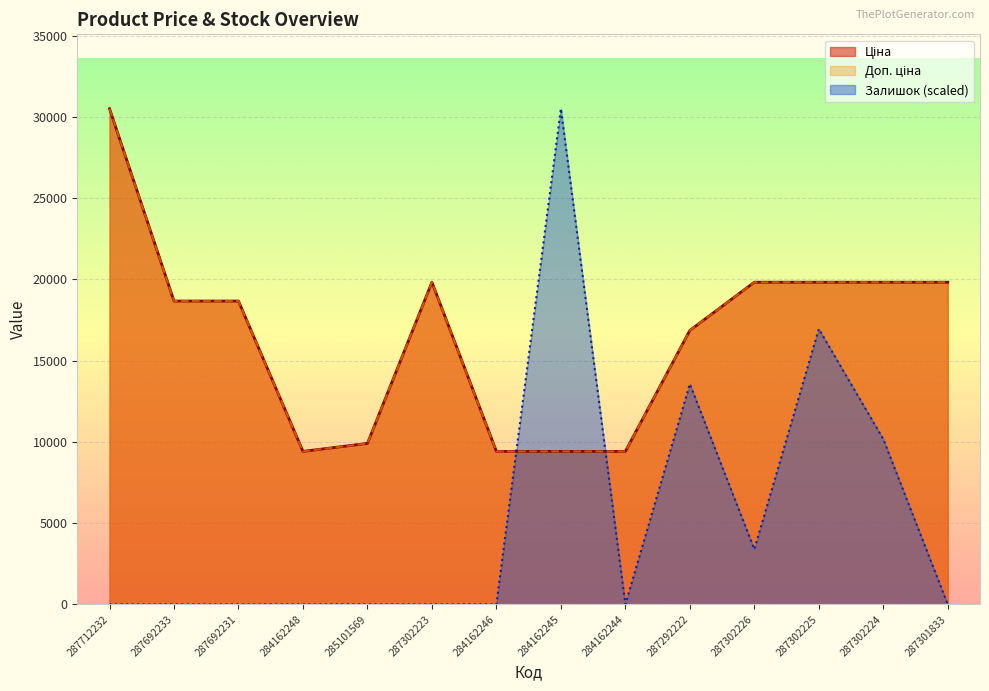

How many distinct data groups are displayed?

3